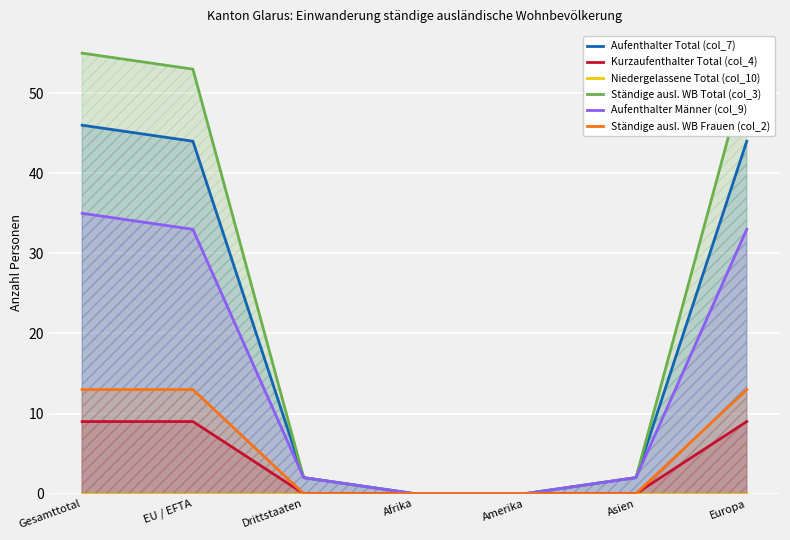

True or false: Kurzaufenthalter Total (col_4) and Ständige ausl. WB Total (col_3) cross at least once.

False